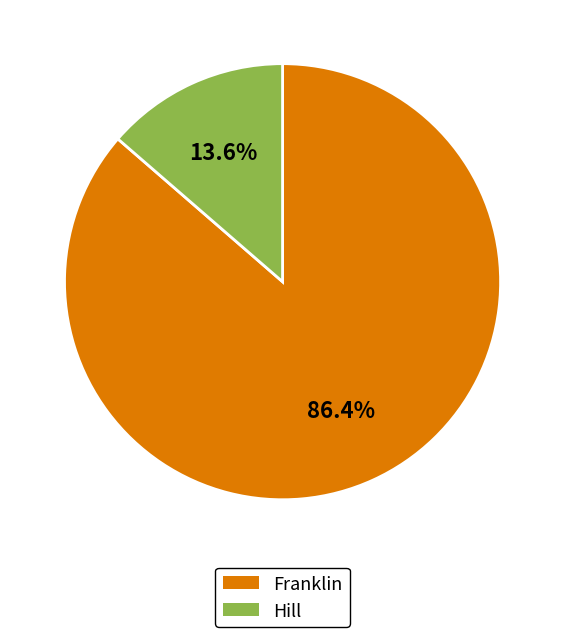

What is the smallest slice in the pie chart?

Hill